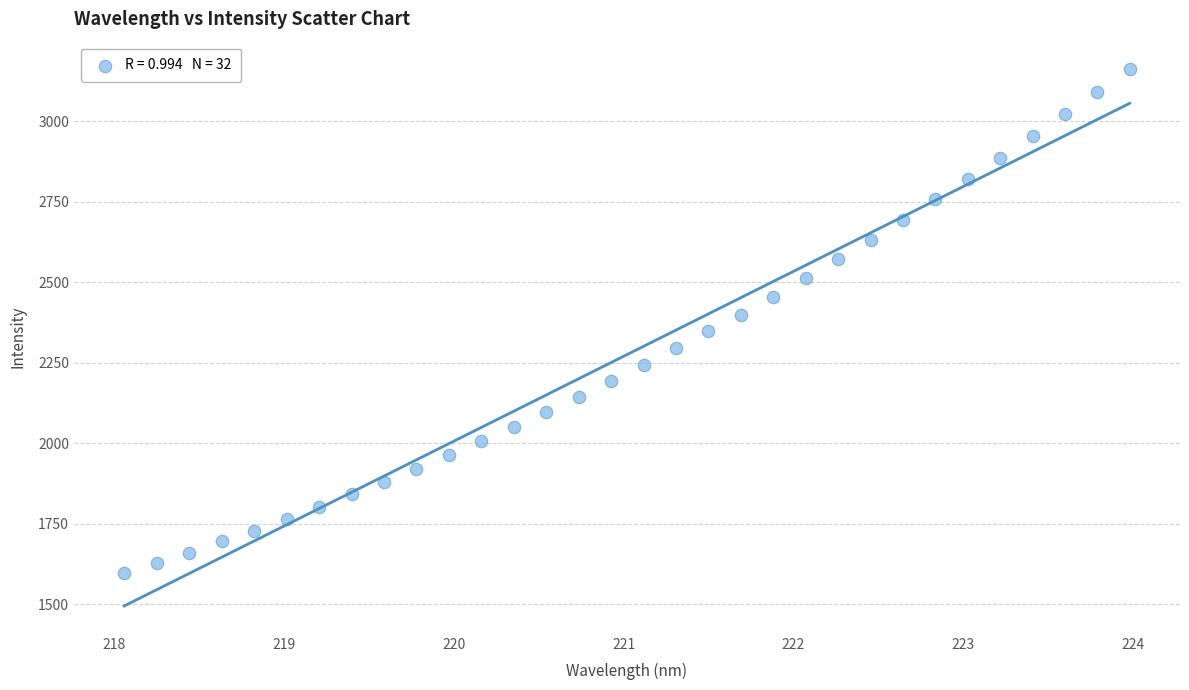

What is the range of Y values (max minus min)?

1566.6